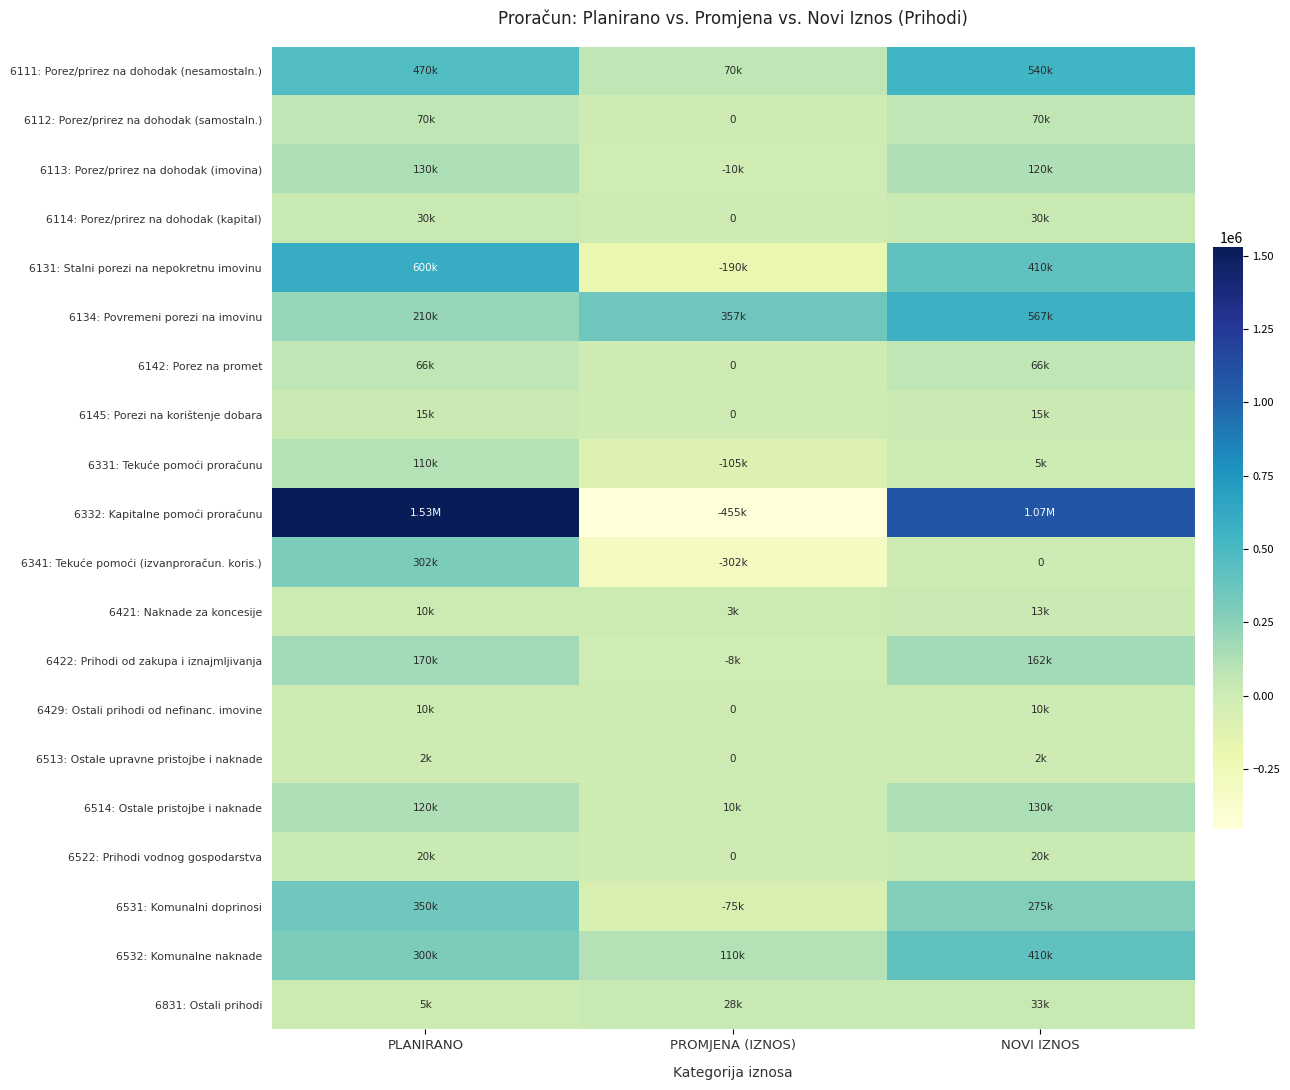

How many 6429: Ostali prihodi od nefinanc. imovine values are between 0 and 10000?

3